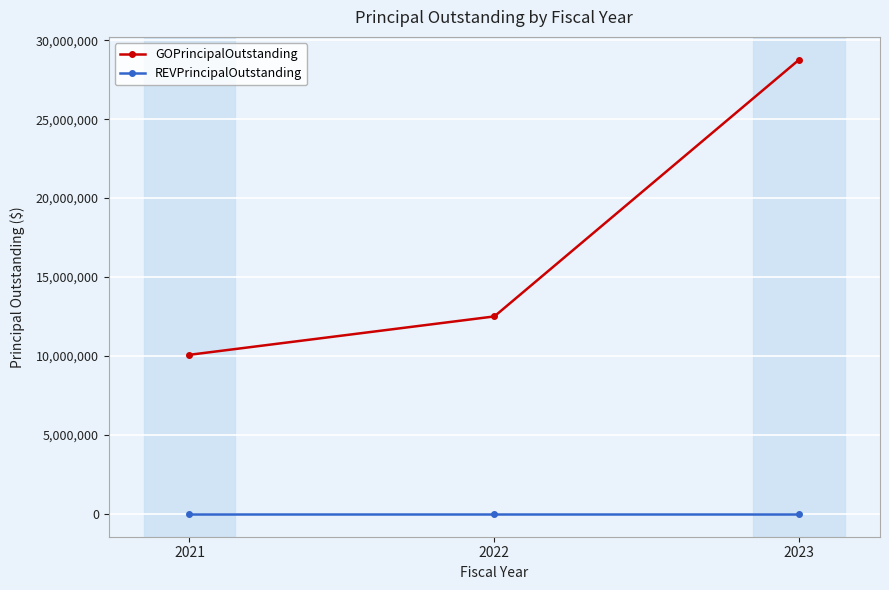

Reading left to right, extract all data points from this chart.

GOPrincipalOutstanding: 2021=10080000	2022=12510000	2023=28770000
REVPrincipalOutstanding: 2021=0	2022=0	2023=0